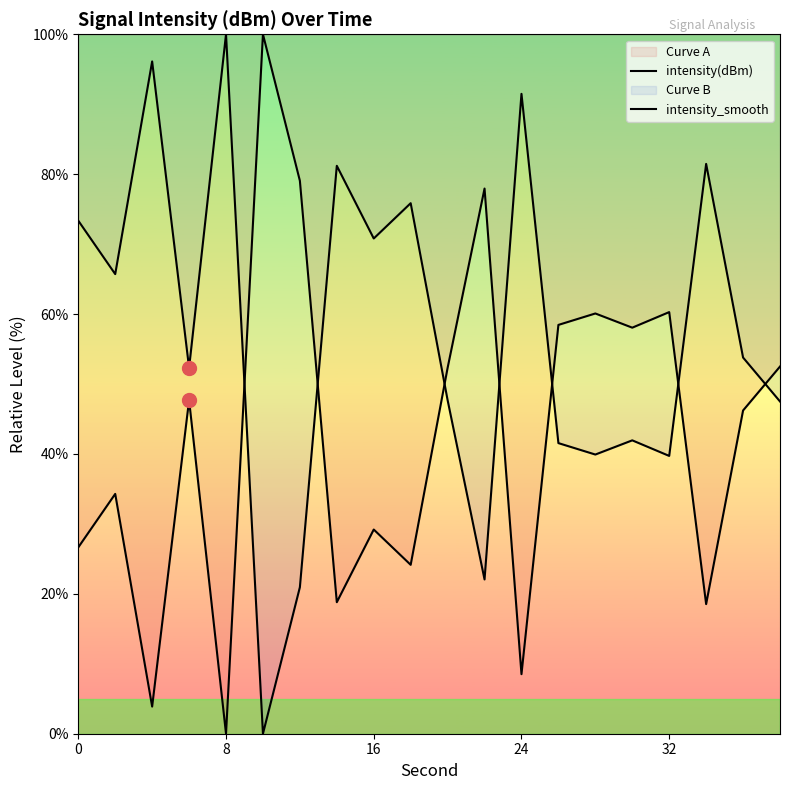

How many lines are shown in the chart?

2